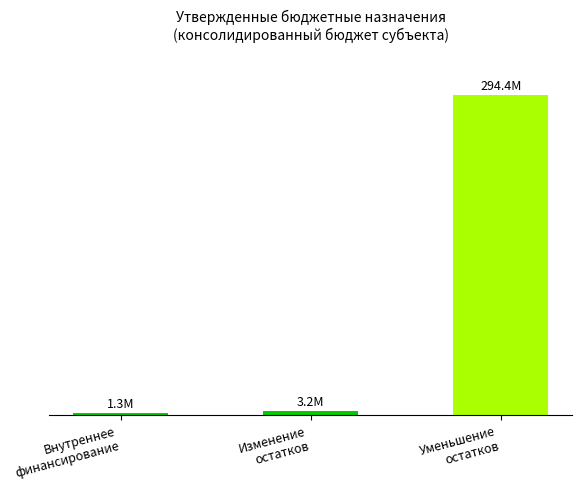

The chart shows a value of 1336000.0 at Внутреннее
финансирование. True or false?

True